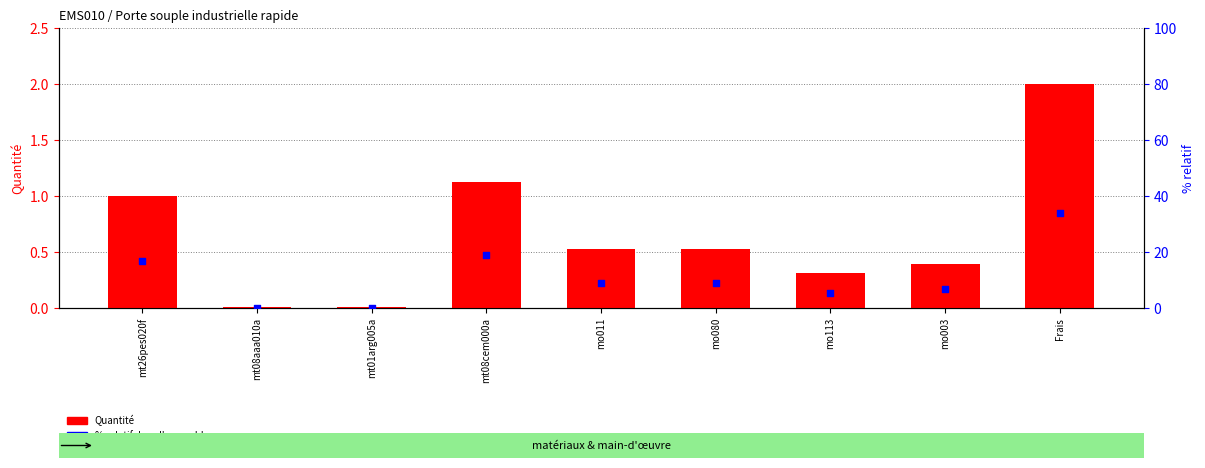

Which series contains the lowest Y value?

Quantité